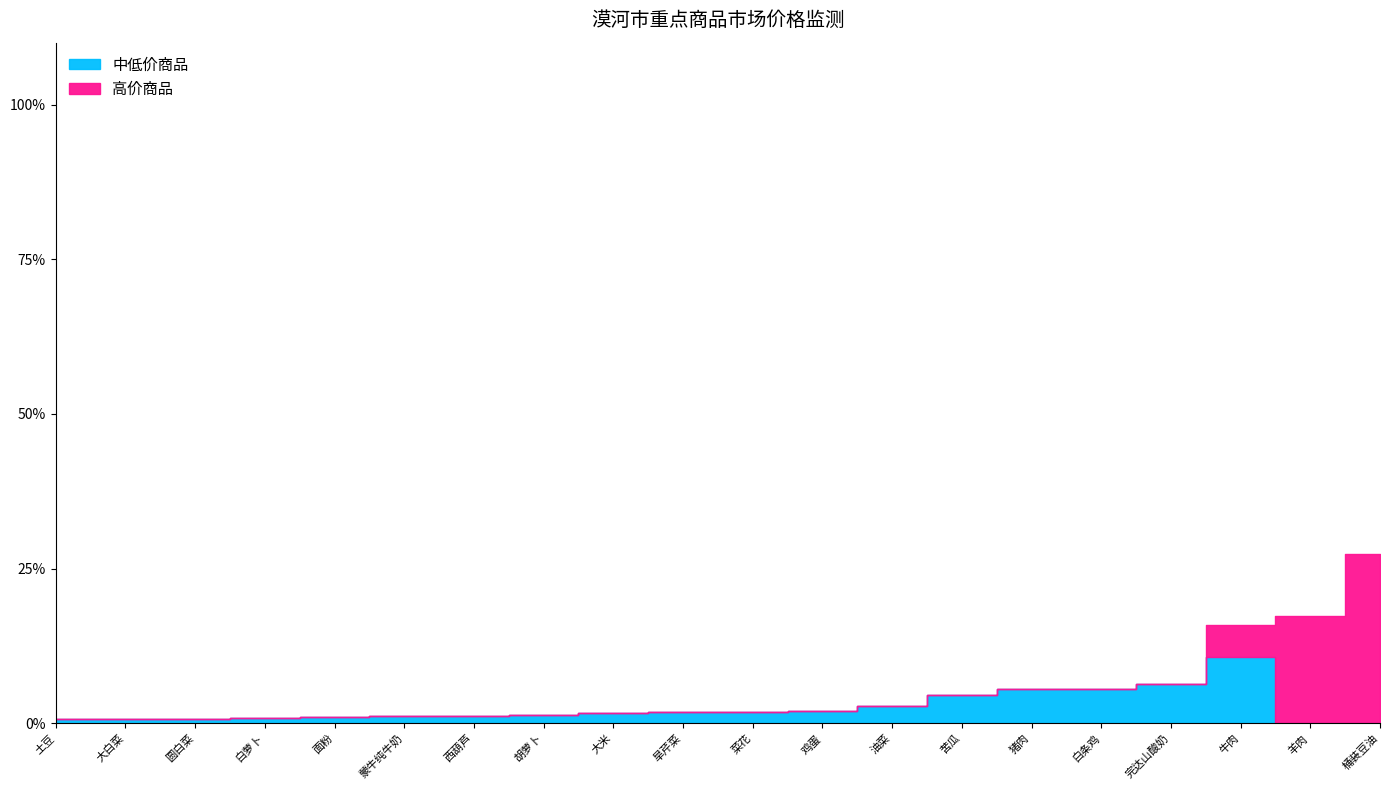

What is the greatest value displayed?

60.0